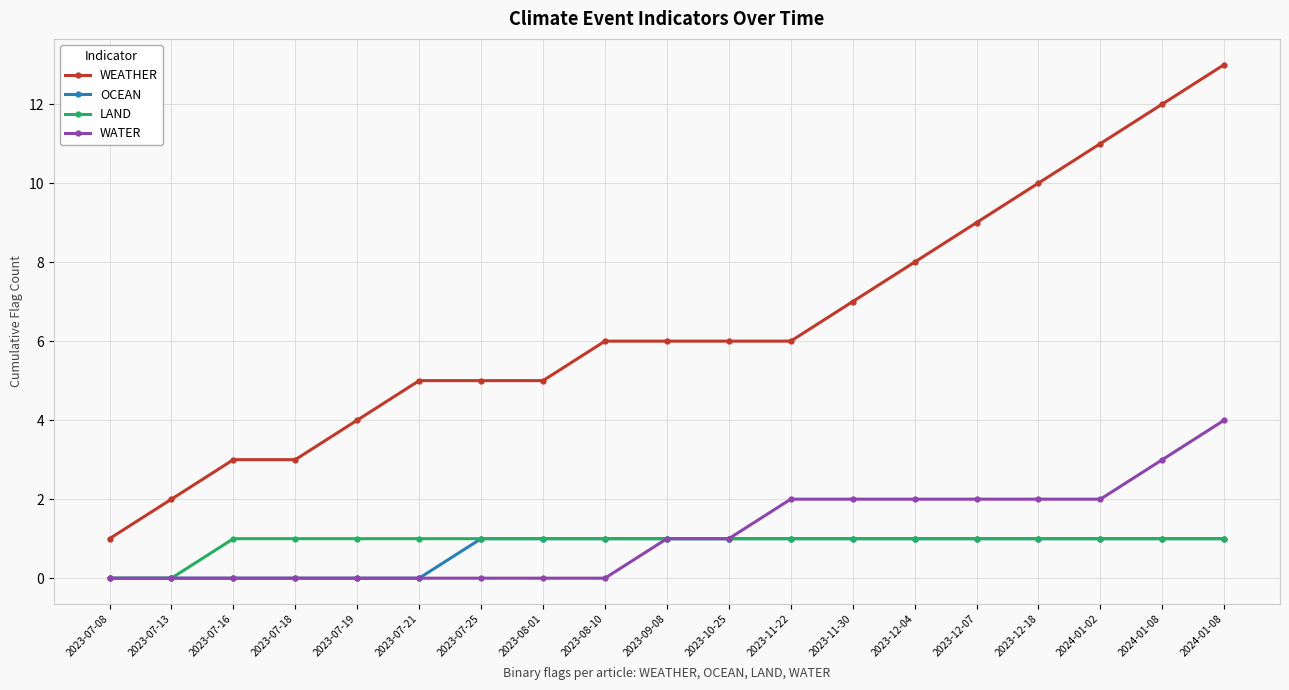

What are all the series names shown in the legend?

WEATHER, OCEAN, LAND, WATER